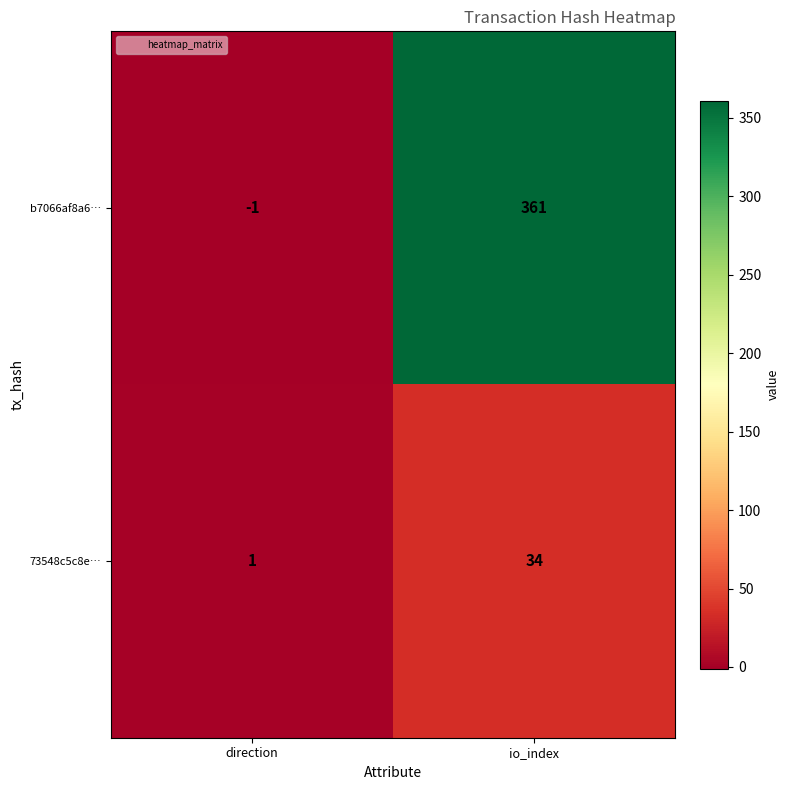

Where is 73548c5c8e… nearest to the value 17?

direction